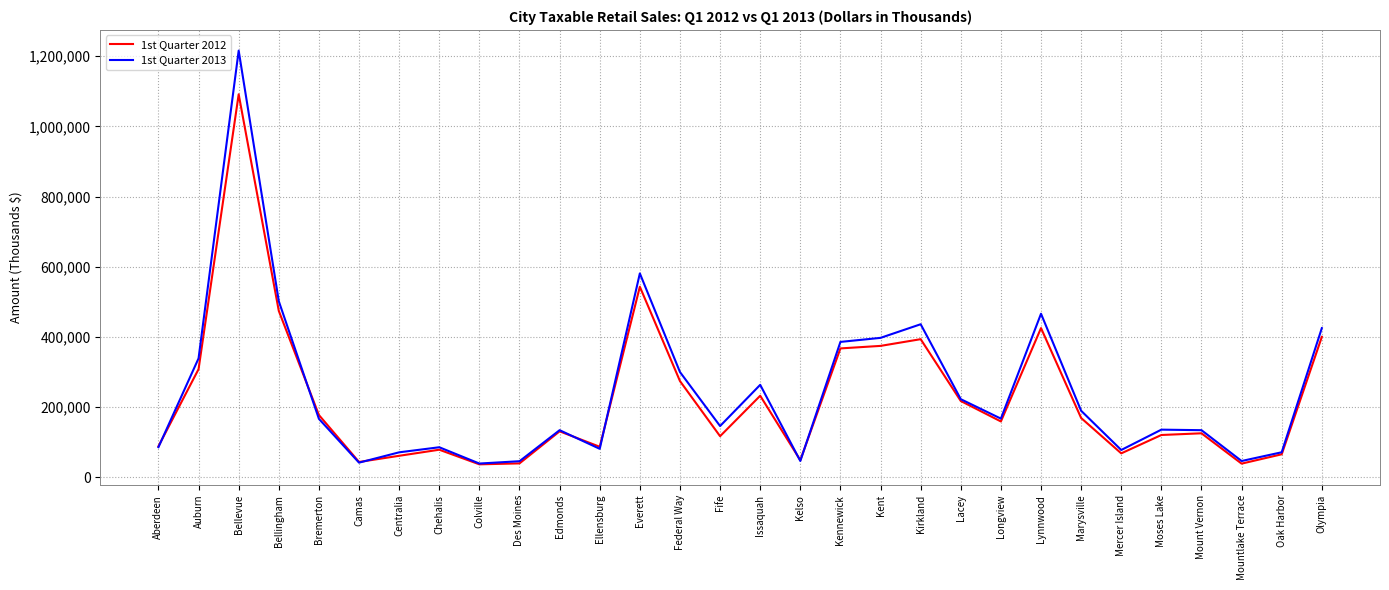

At which category is the sum across all series the highest?

Bellevue